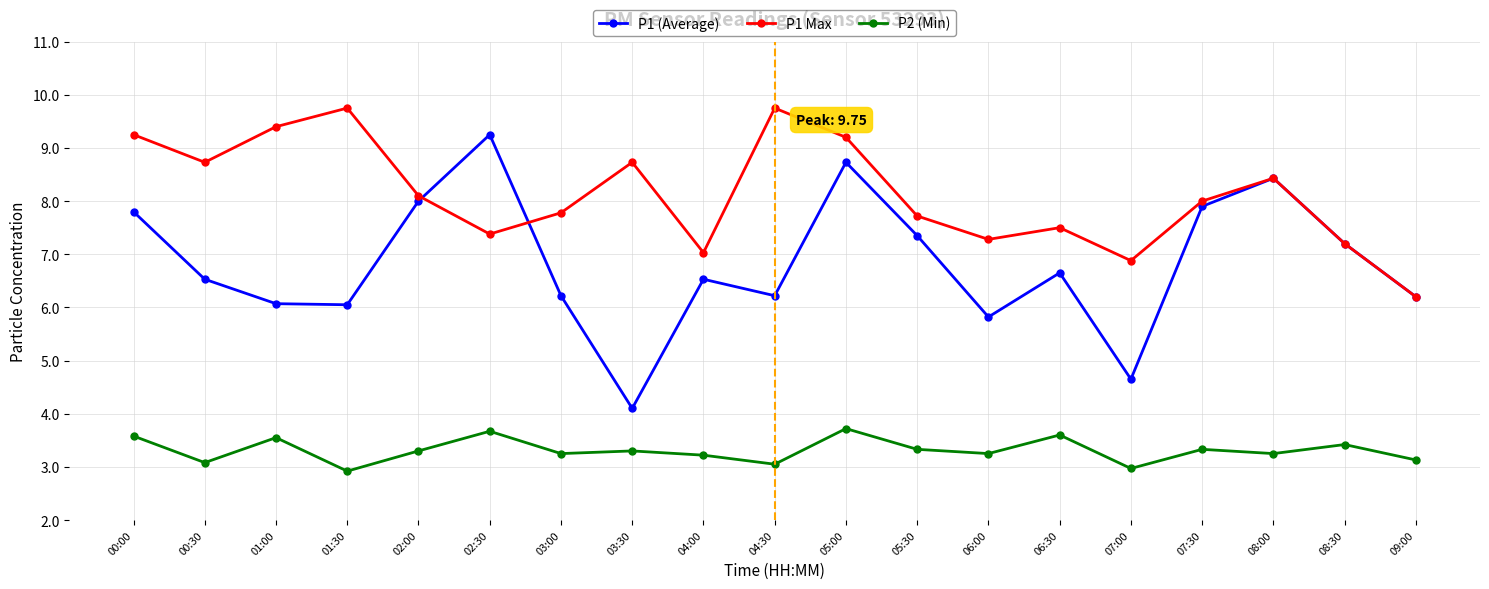

How many interior local valleys does the P1 Max series have?

5